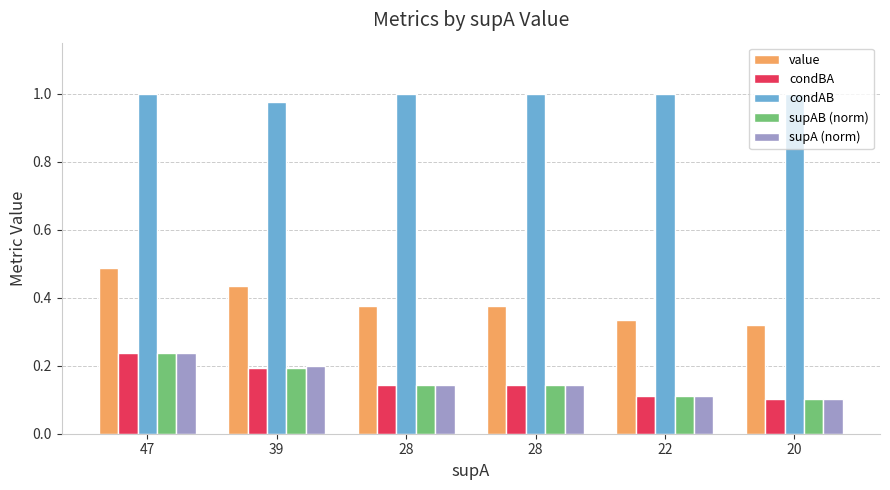

What is the difference between the maximum and minimum values in the condBA series?

0.1